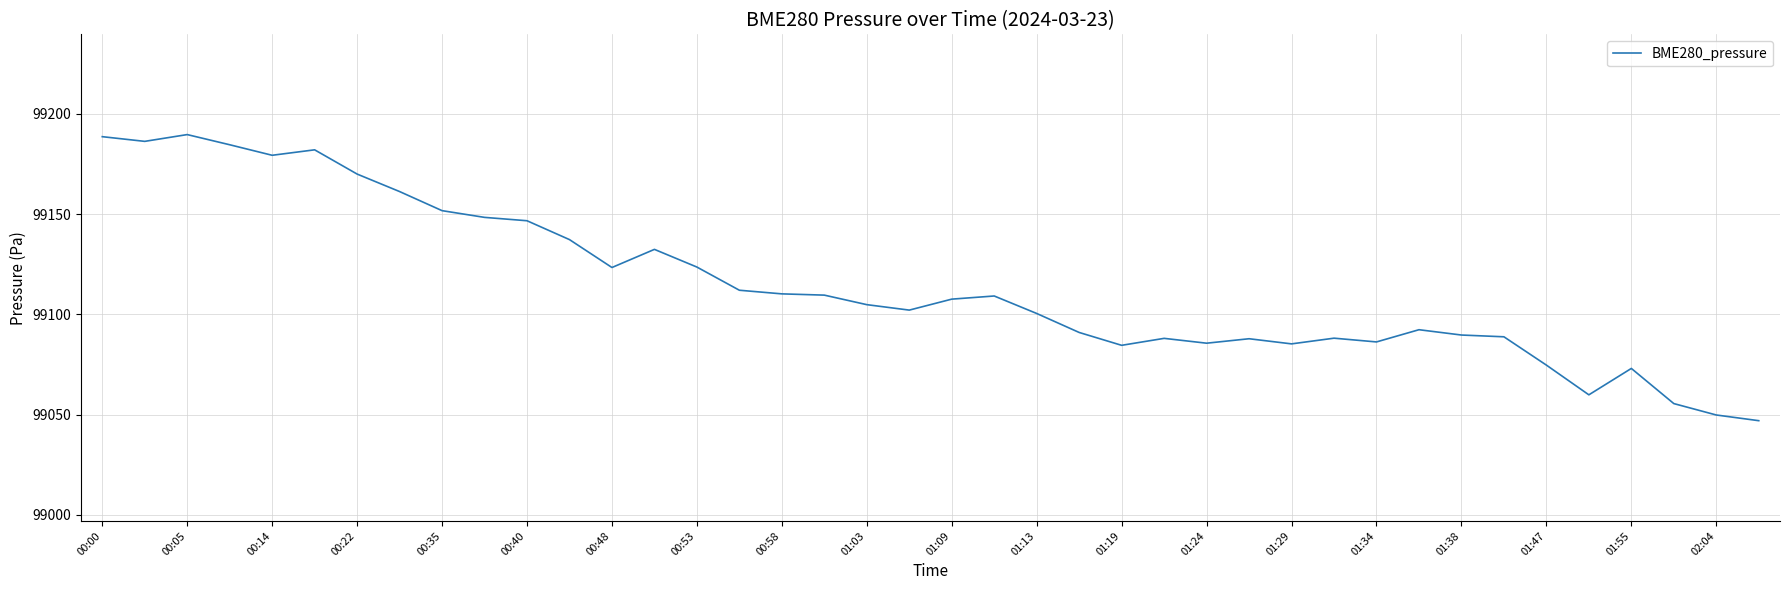

What is the greatest value displayed?

99189.6